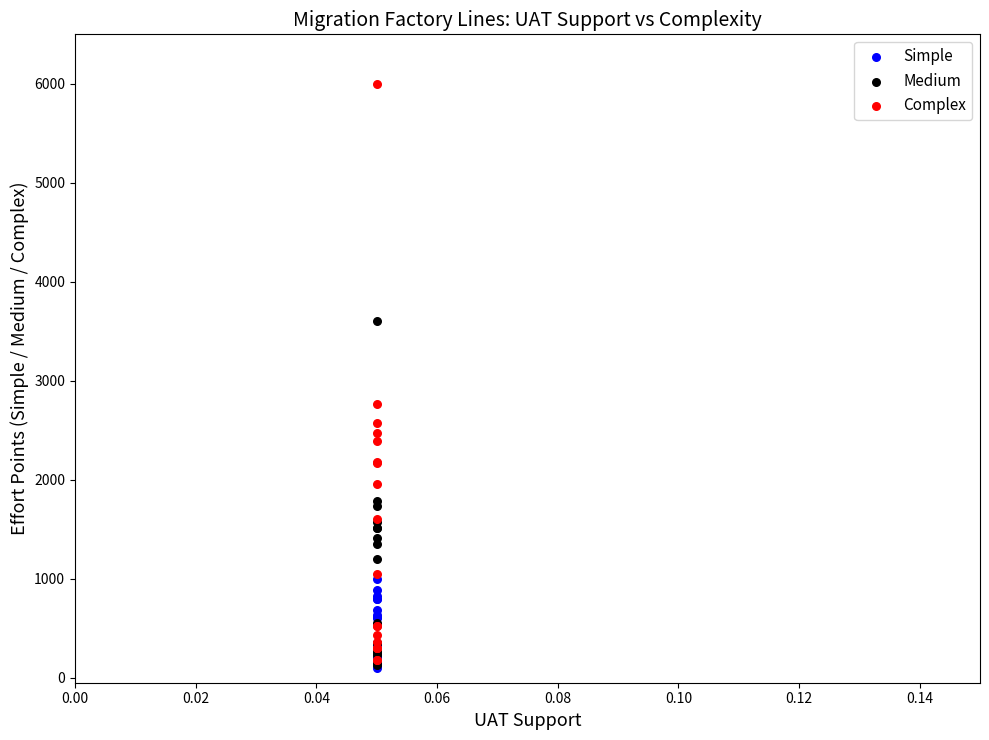

Across all series, what Y value is closest to 3050?

2766